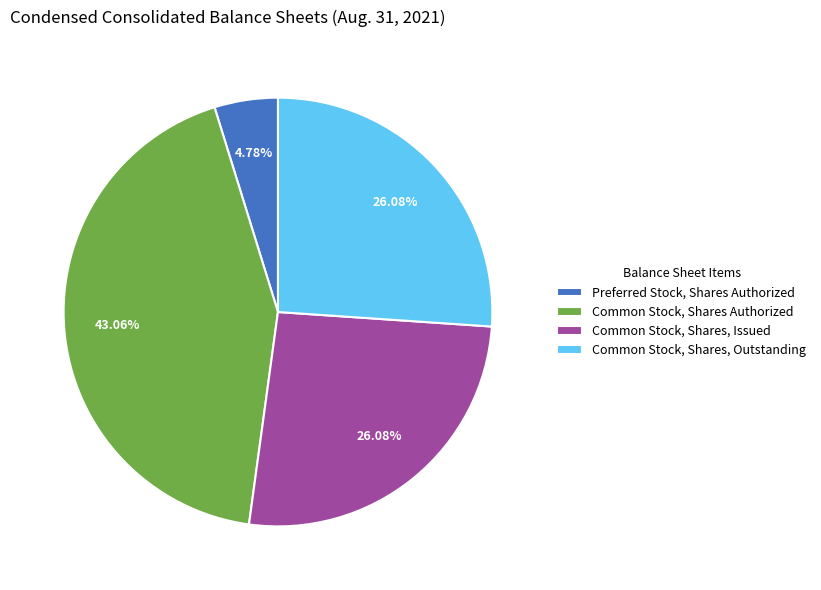

True or false: Common Stock, Shares Authorized accounts for 52% of the total.

False